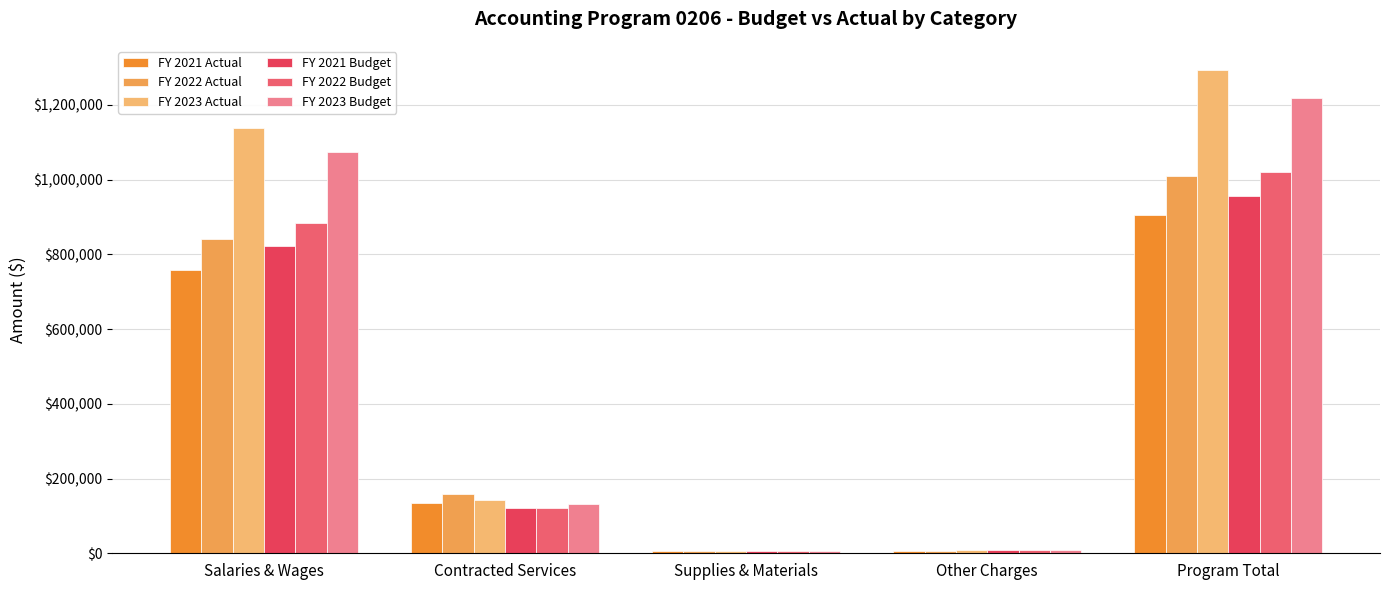

How many bars are there in total?

30